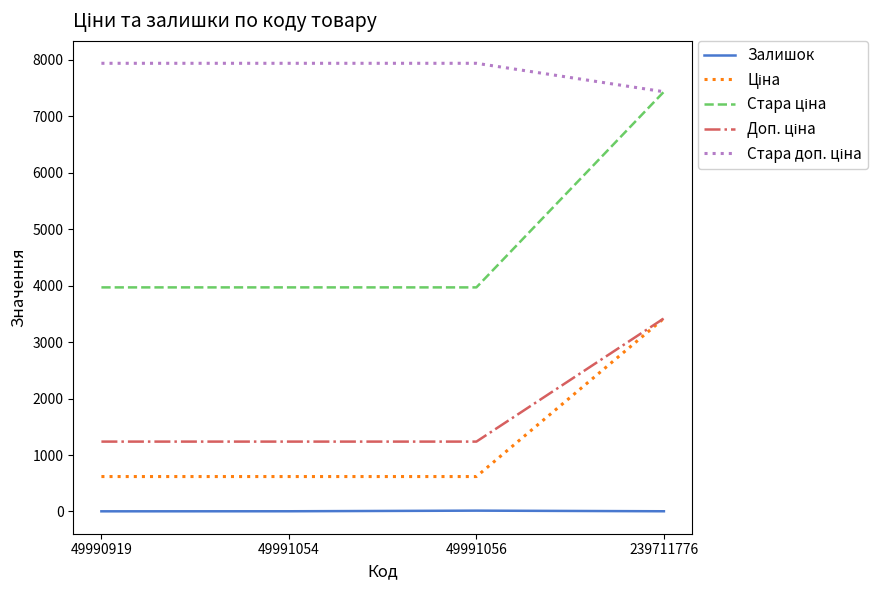

At which category is the sum across all series the highest?

239711776